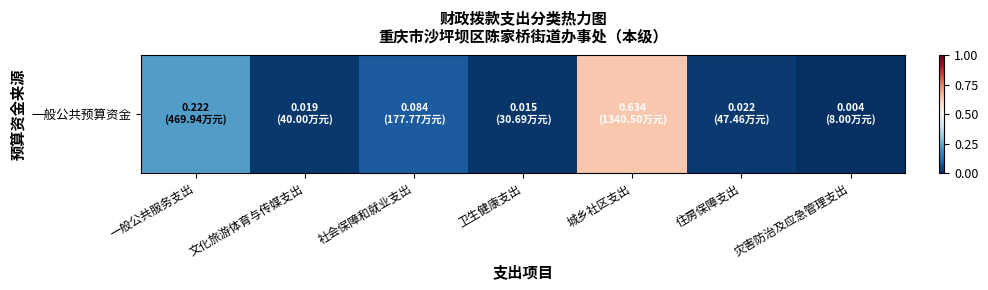

What is the average value?

0.1